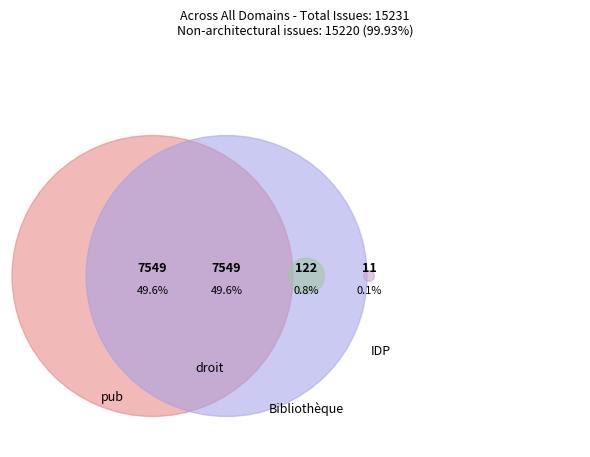

What is the largest slice in the pie chart?

pub